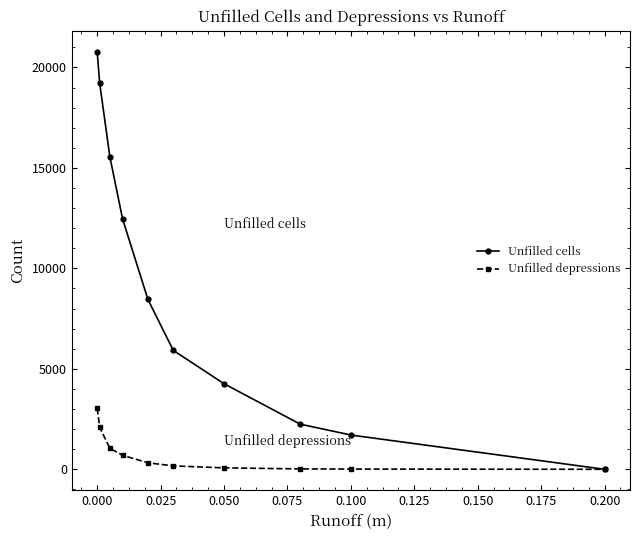

Rank the series by their average value, from highest to lowest.

Unfilled cells, Unfilled depressions